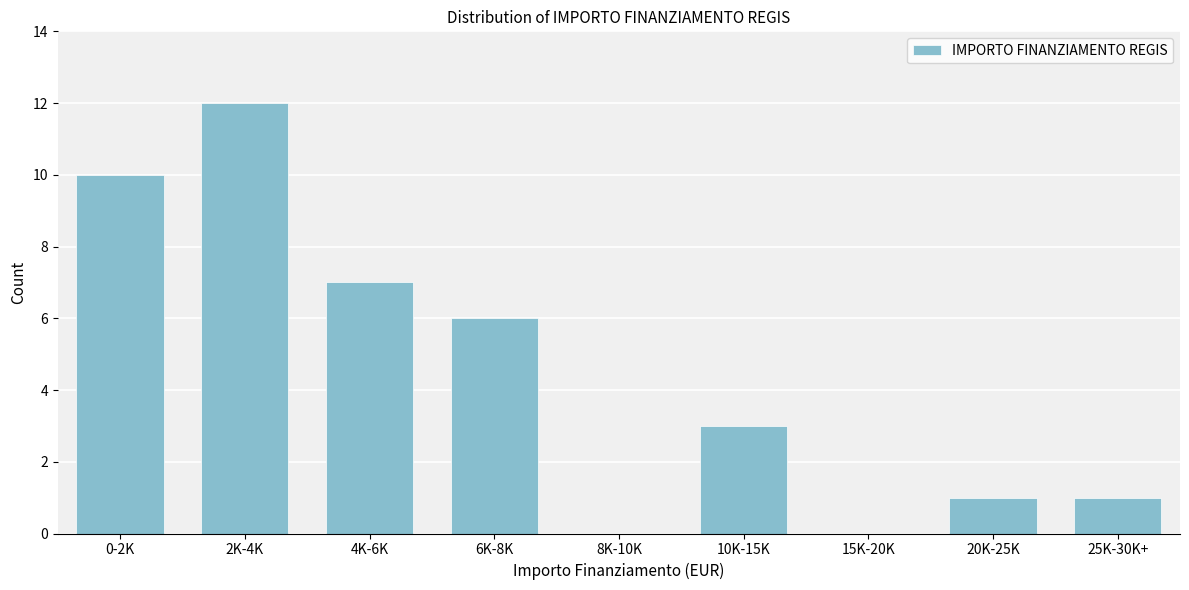

Reading left to right, extract all data points from this chart.

0-2K=10	2K-4K=12	4K-6K=7	6K-8K=6	8K-10K=0	10K-15K=3	15K-20K=0	20K-25K=1	25K-30K+=1